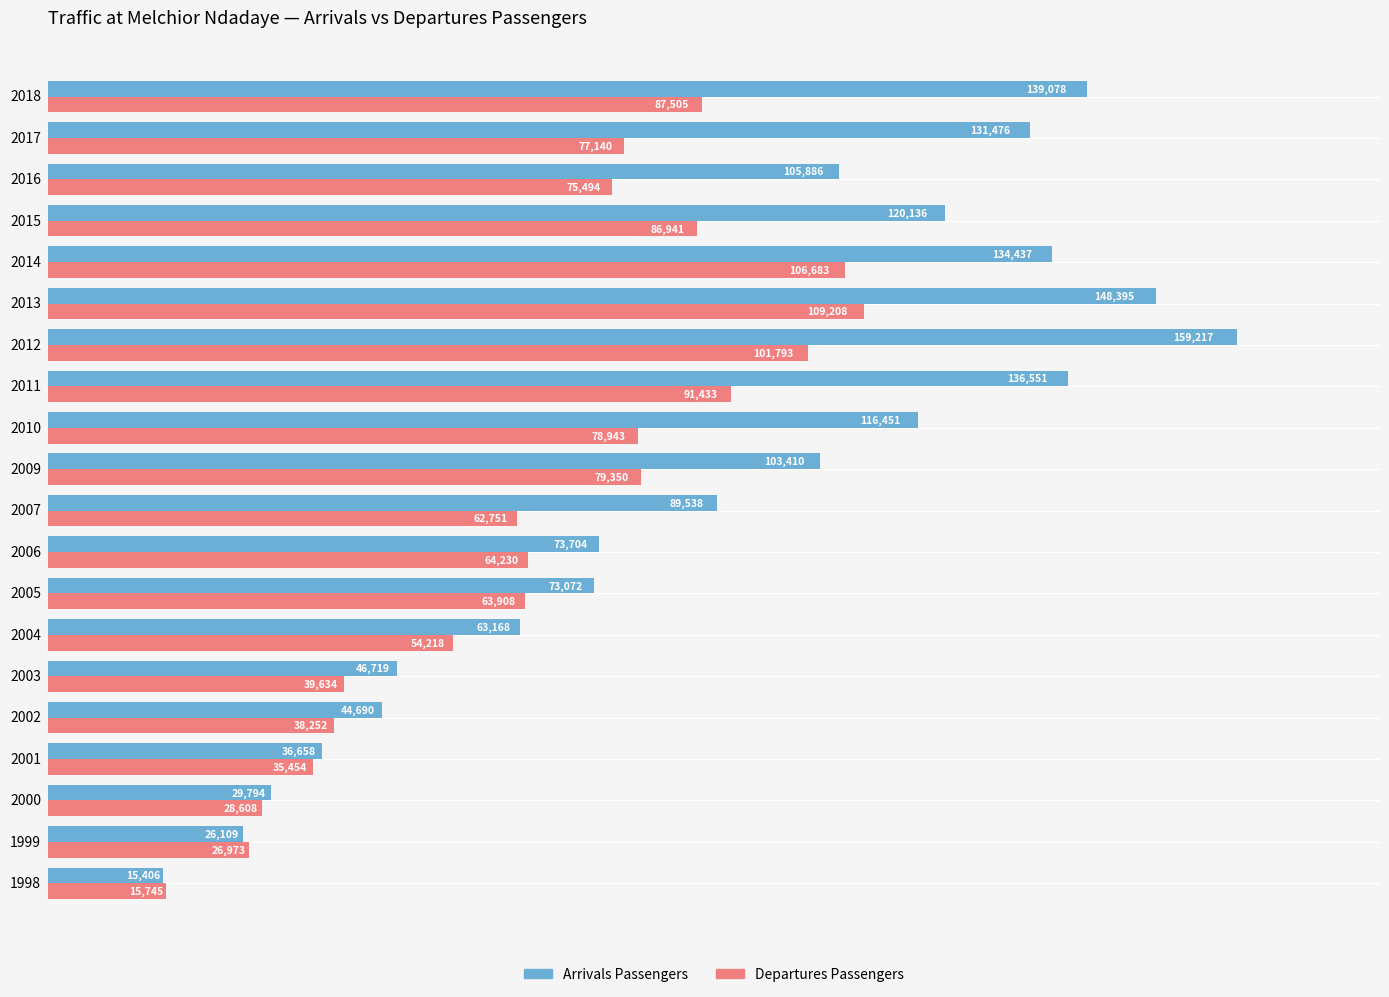

Where is Departures Passengers nearest to the value 62476?

2007